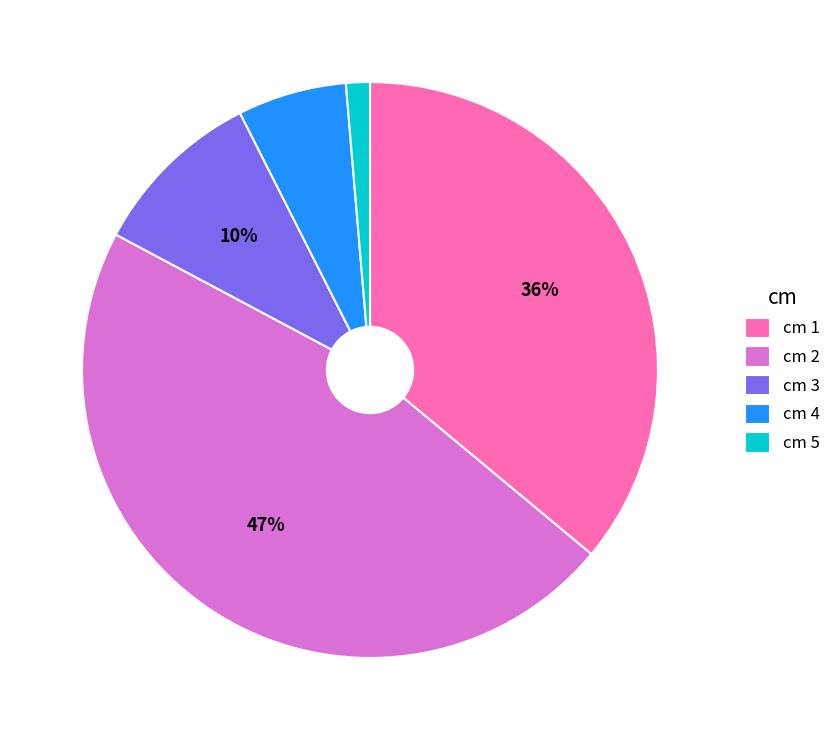

Between cm 5 and cm 2, which is larger?

cm 2